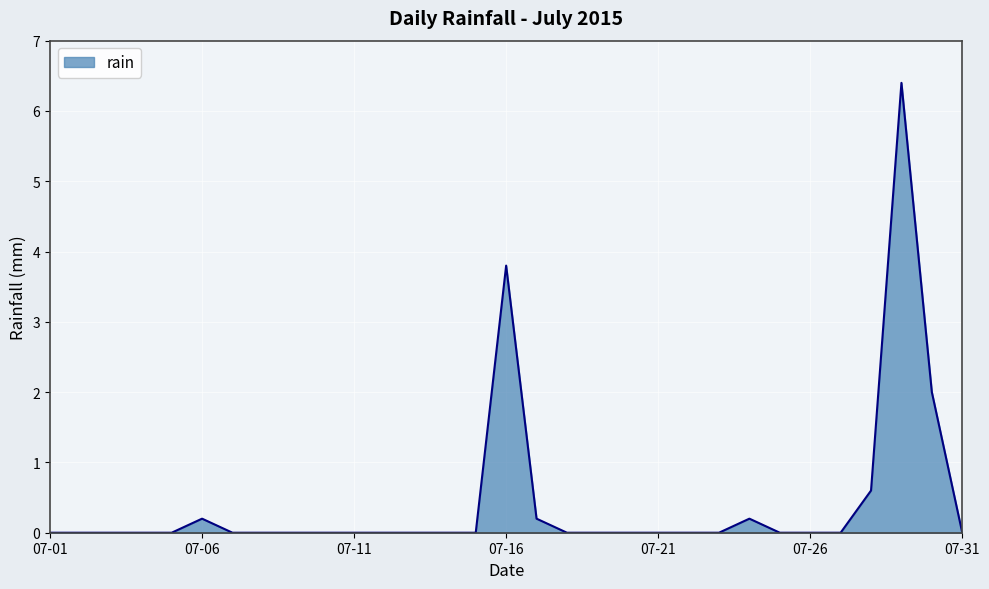

What is the maximum value shown in the chart?

6.4